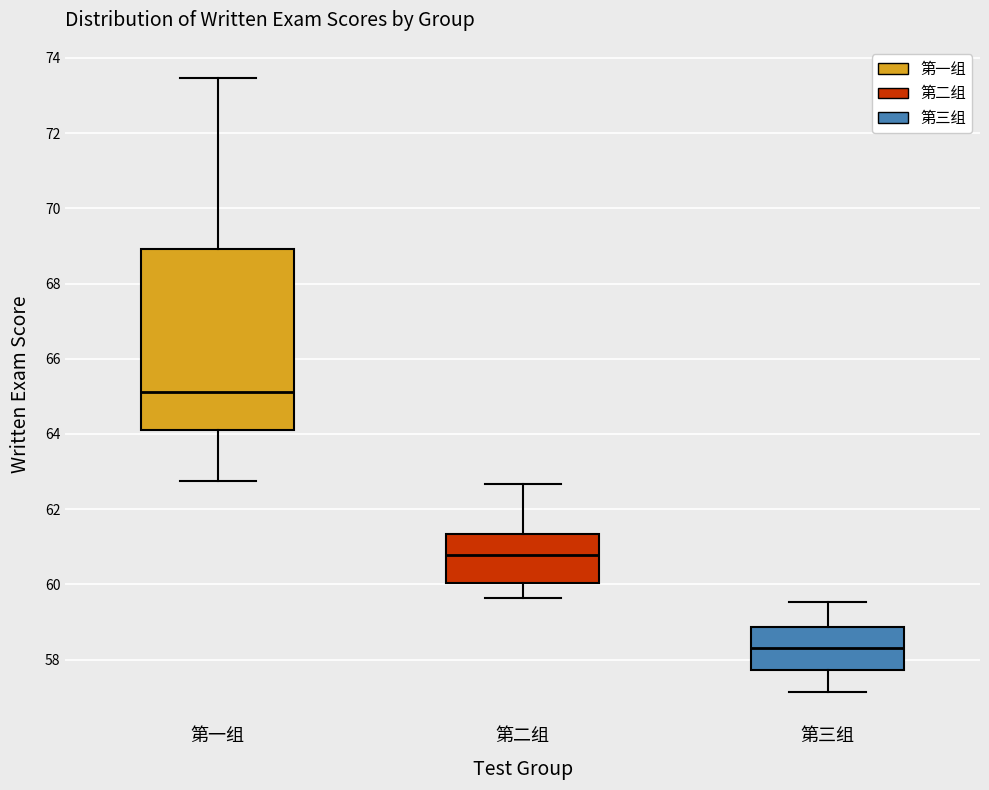

Which box is the tallest, from its lower edge to its upper edge?

第一组